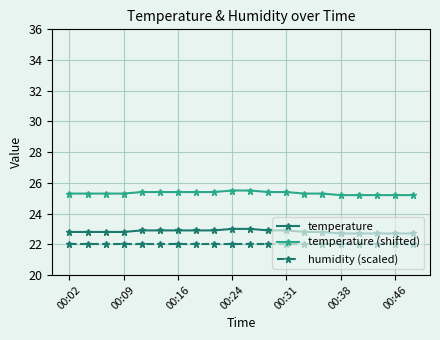

What is the sum of all temperature (shifted) values?

506.6